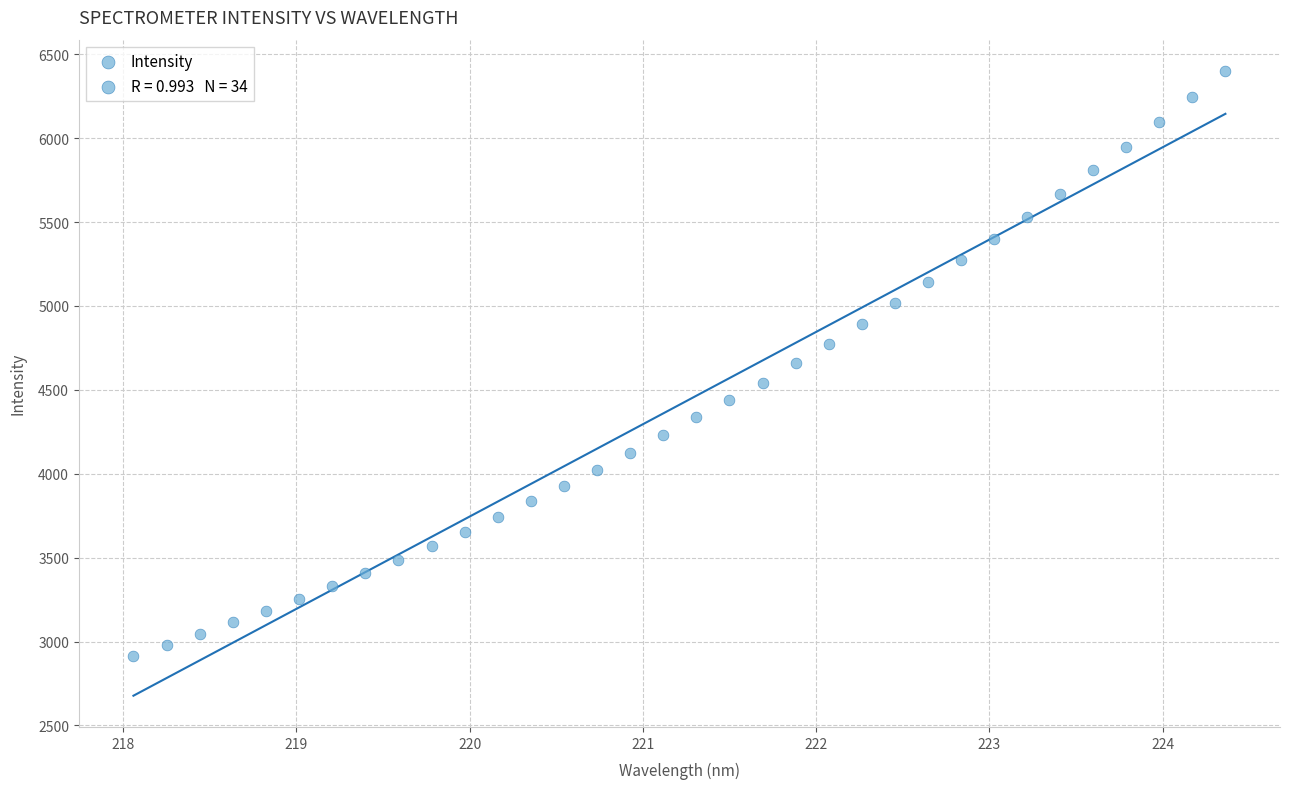

What is the range of X values (max minus min)?

6.3